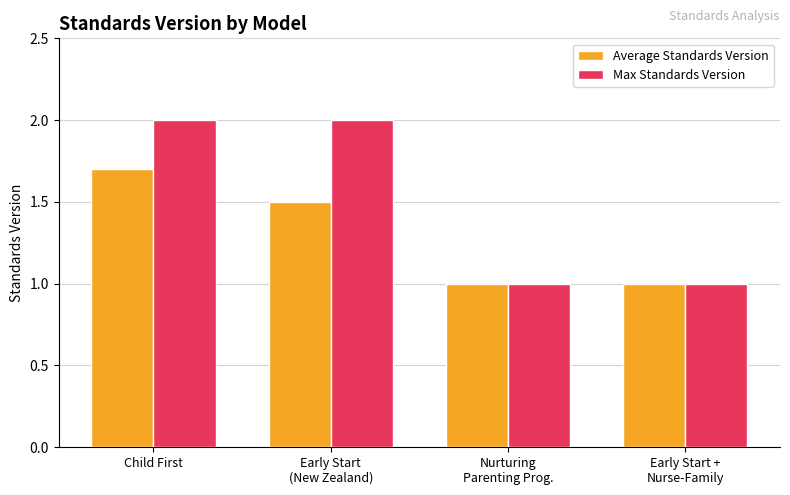

What is the label of the 1st bar from the left?

Child First